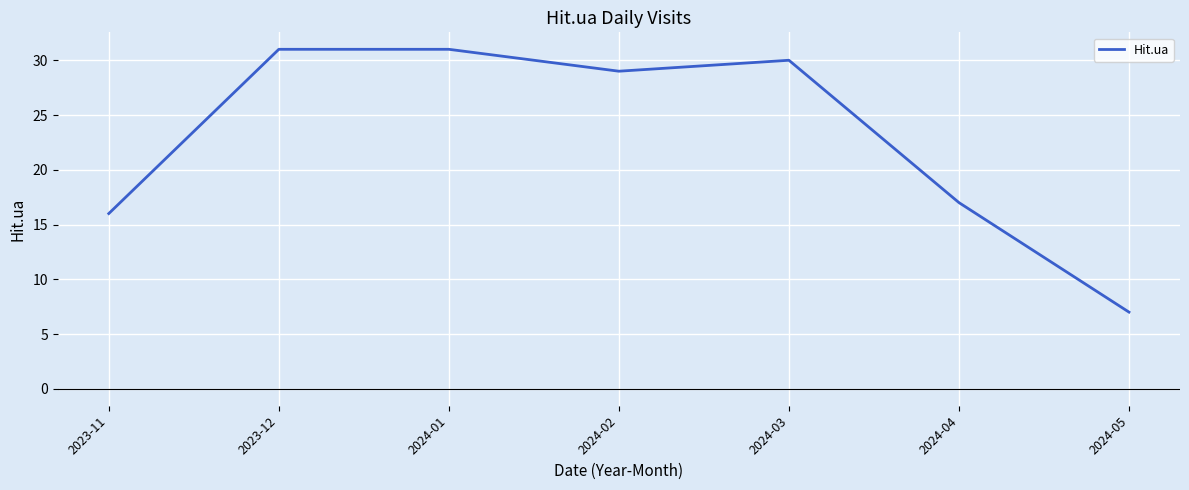

Is this an area chart (filled region under the line)?

No